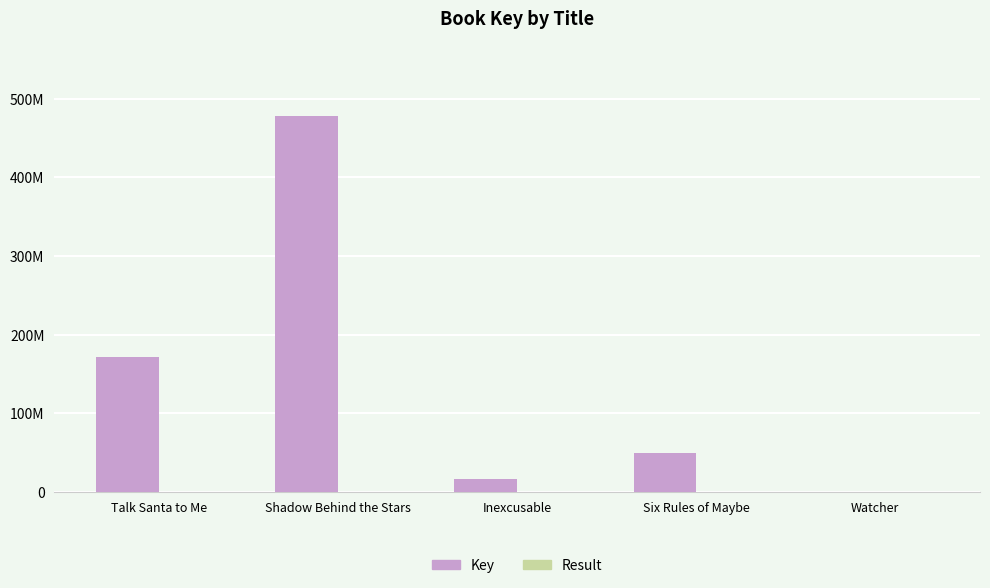

Are the bars grouped side by side (vs. stacked)?

Yes